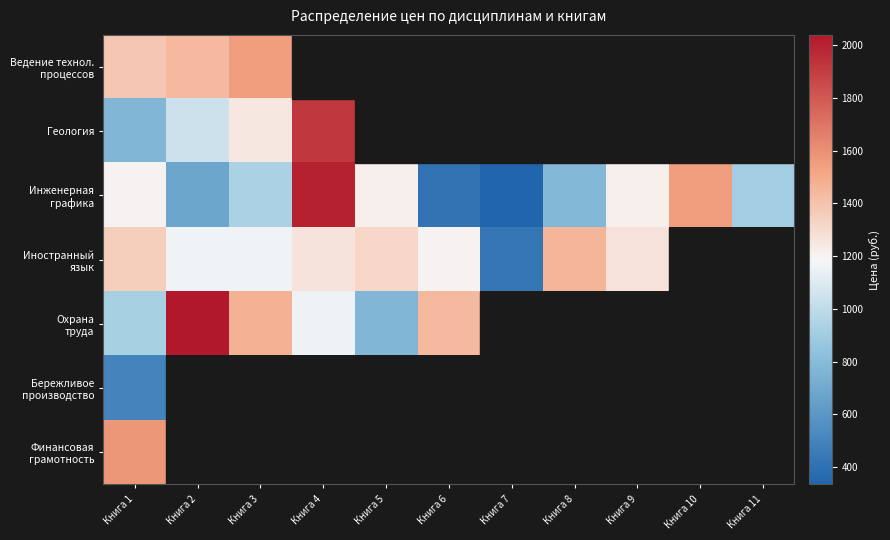

What is the approximate value of Инженерная графика at Книга 9?

1217.7